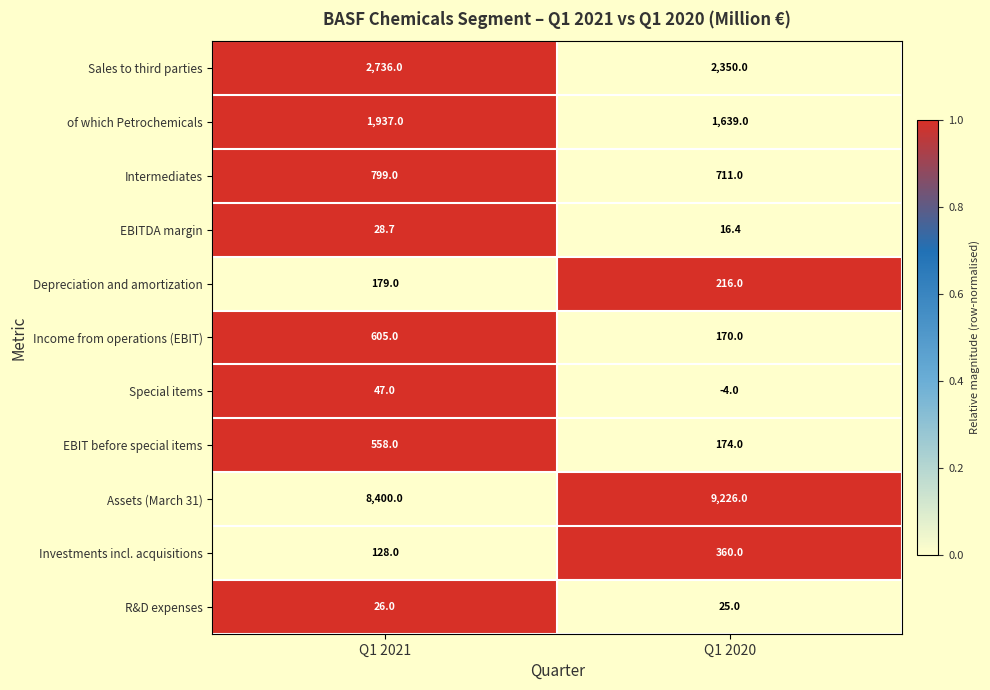

True or false: of which Petrochemicals has a value of 2831.5 at Q1 2021.

False